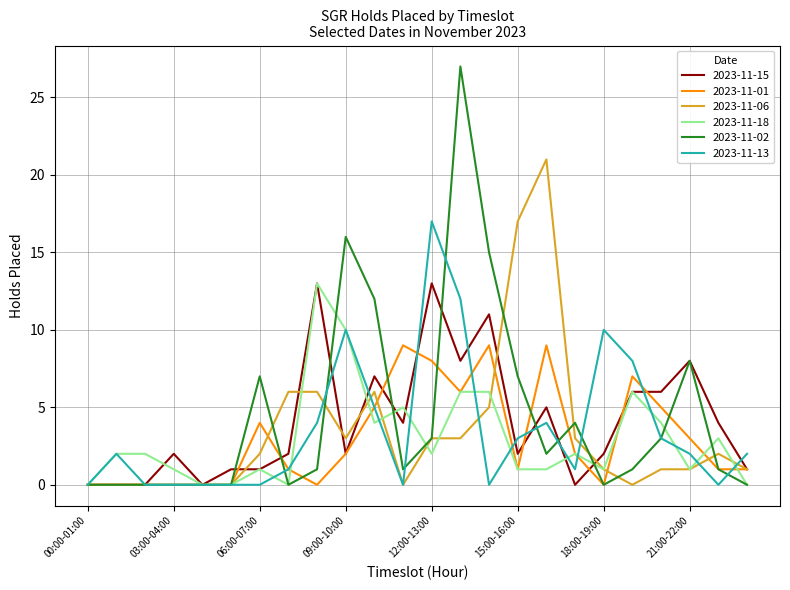

Which series has the largest range (max minus min)?

2023-11-02